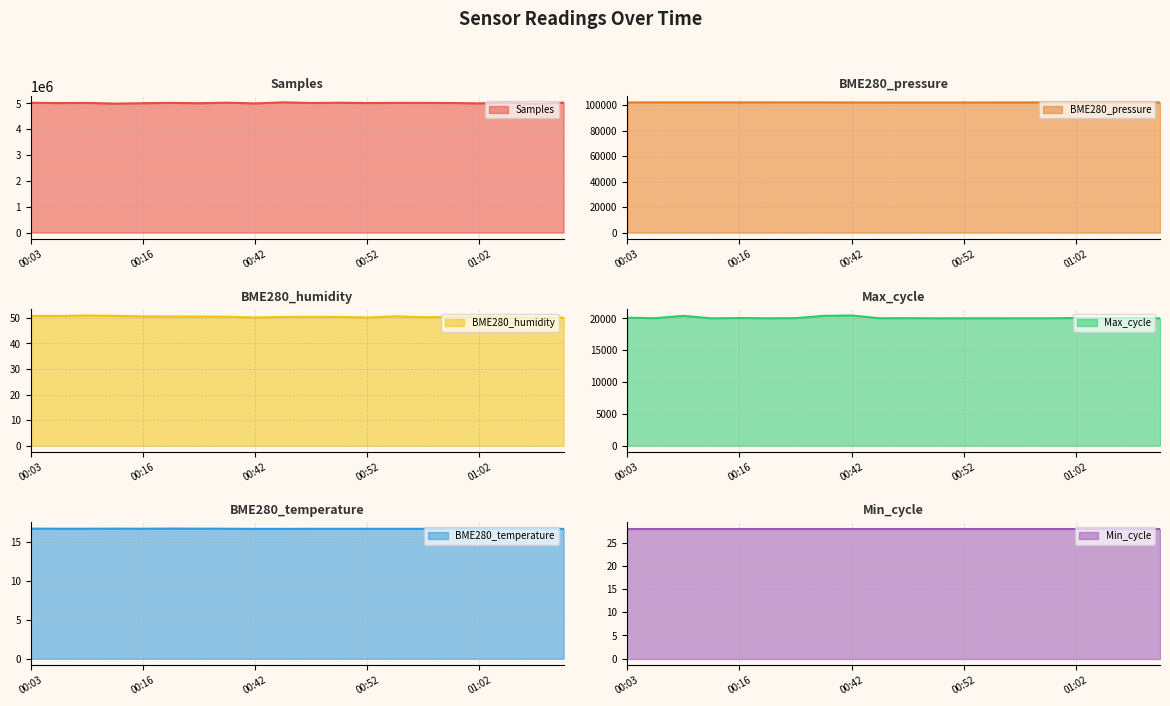

Is it true that BME280_pressure equals 69232.9 at 00:47?

False